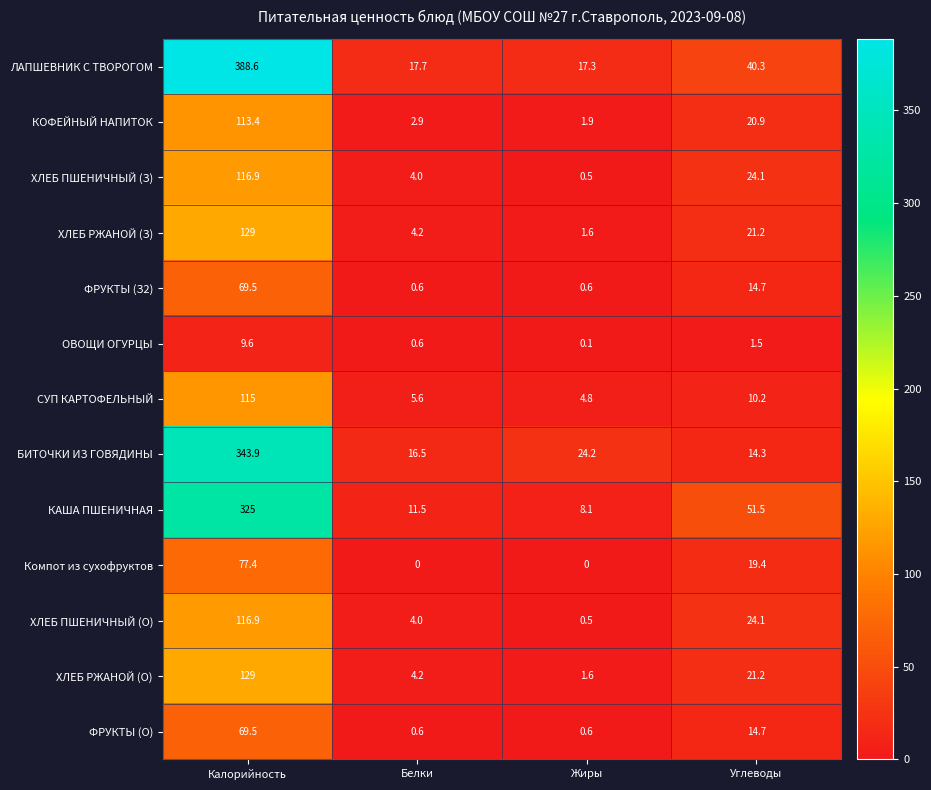

At how many categories does at least one series exceed 353?

1